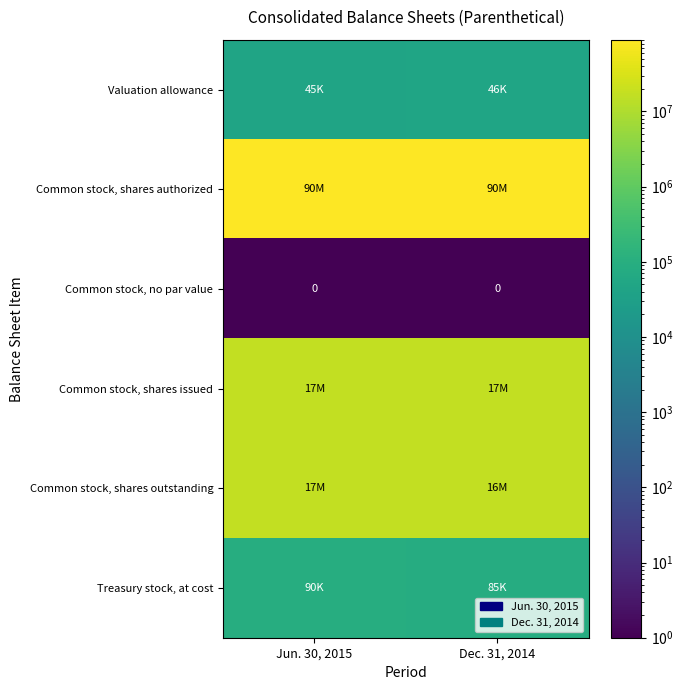

The Common stock, no par value series shows 0 at Dec. 31, 2014. True or false?

True